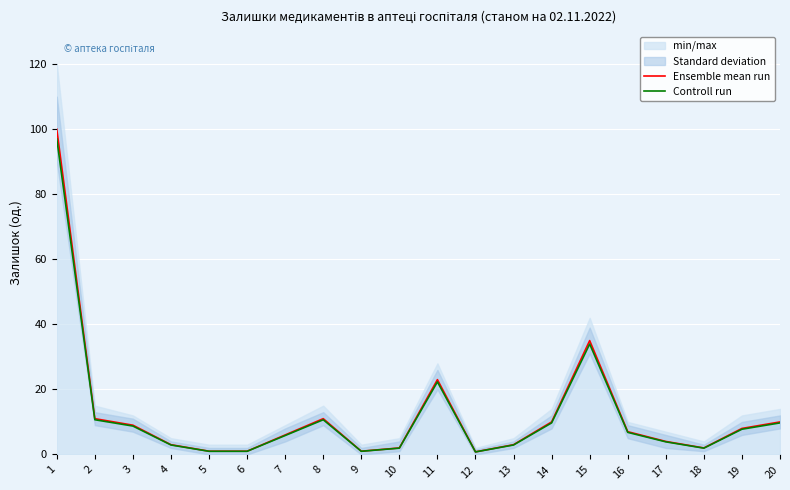

Reading left to right, transcribe all the data shown in this chart.

Ensemble mean run: 1=100.0	2=11.0	3=9.0	4=3.0	5=1.0	6=1.0	7=6.0	8=11.0	9=1.0	10=2.0	11=23.0	12=0.8	13=3.0	14=10.0	15=35.0	16=7.0	17=4.0	18=2.0	19=8.0	20=10.0
Controll run: 1=97.0	2=10.7	3=8.7	4=2.9	5=1.0	6=1.0	7=5.8	8=10.7	9=1.0	10=1.9	11=22.3	12=0.8	13=2.9	14=9.7	15=33.9	16=6.8	17=3.9	18=1.9	19=7.8	20=9.7